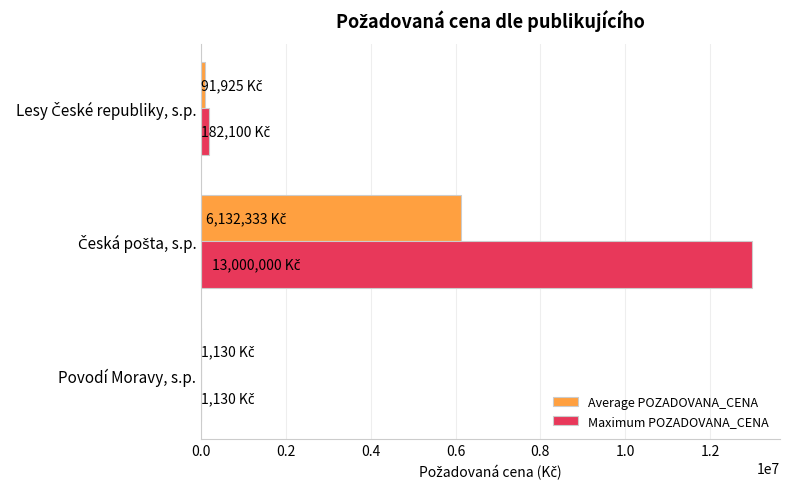

Which series has the largest total across all categories?

Maximum POZADOVANA_CENA